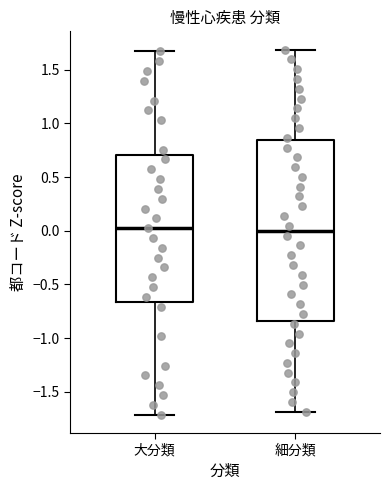

Reading left to right, read every box against the y-axis: the position of its median line, the range the box covers, and the ends of its whiskers. The values are not printed on the chart, so give them approximately, as read against the axis.

大分類: median 0.00, box -0.65 to 0.70, whiskers -1.70 to 1.65
細分類: median 0.00, box -0.85 to 0.85, whiskers -1.70 to 1.70